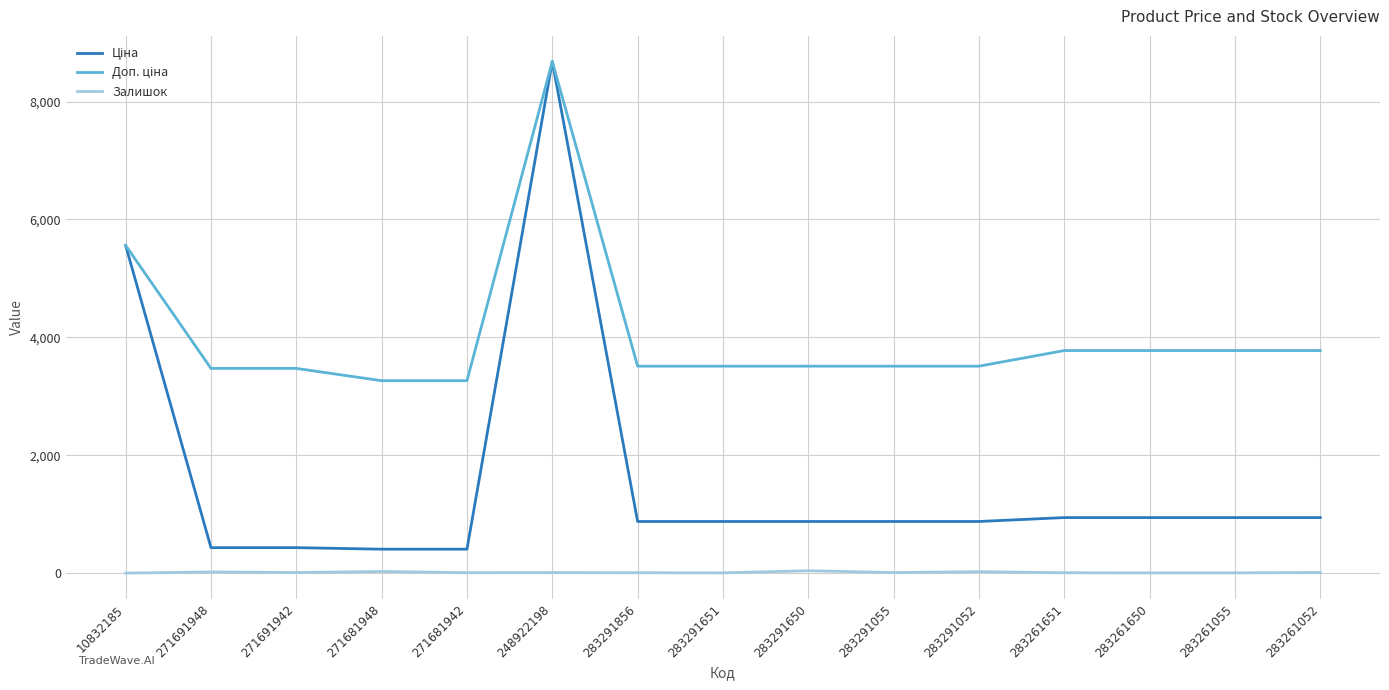

Which category has the highest value across all series?

248922198